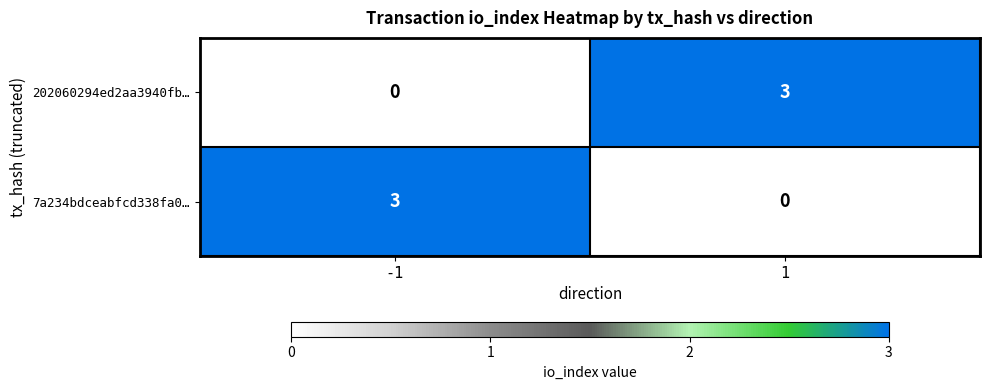

What is the spread (max minus min) of values at 1?

3